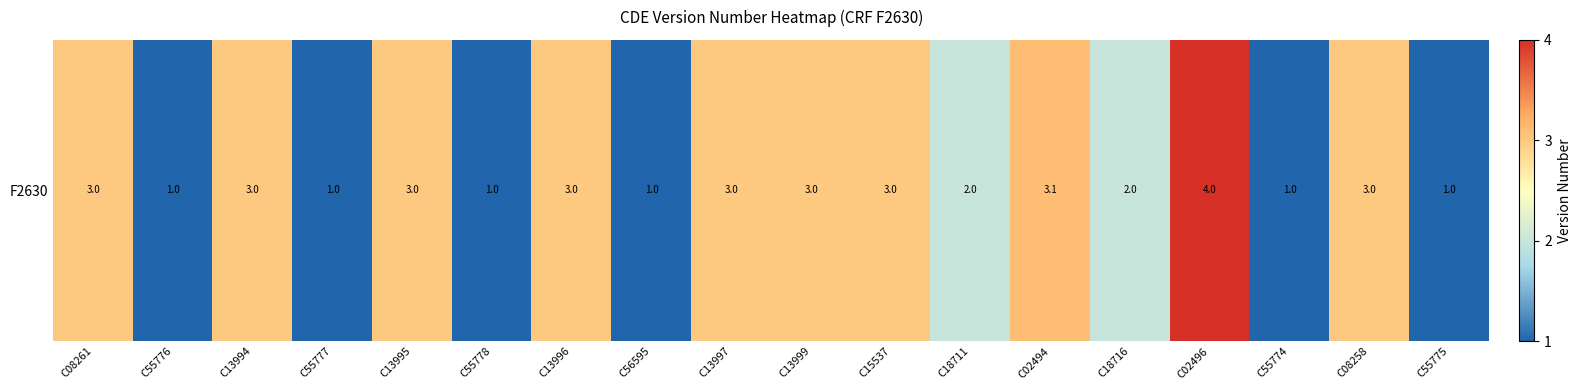

Where is the data nearest to the value 2?

C18711